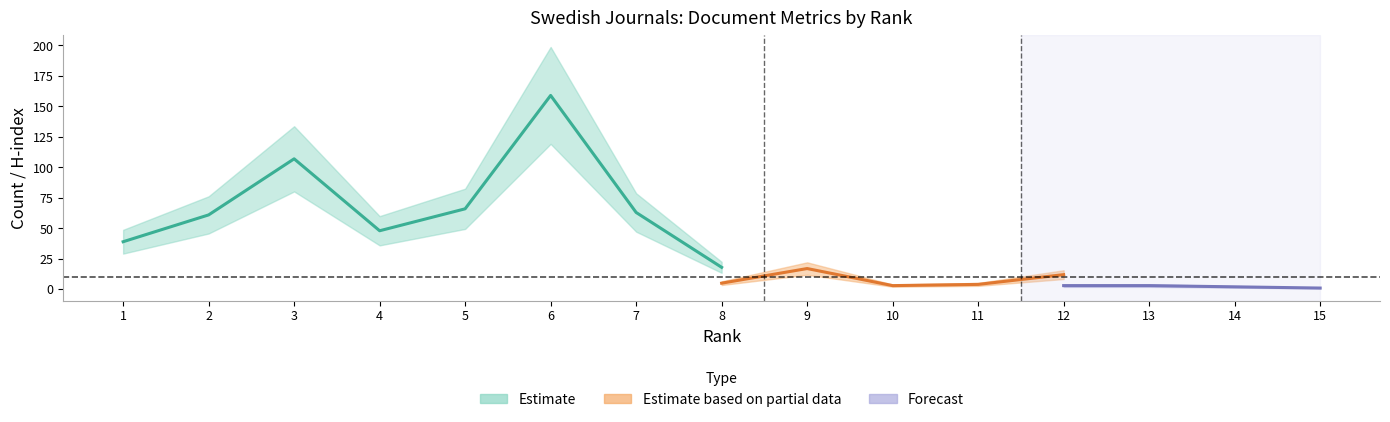

True or false: Total Docs. (3years) and Total Refs. intersect in this chart.

False